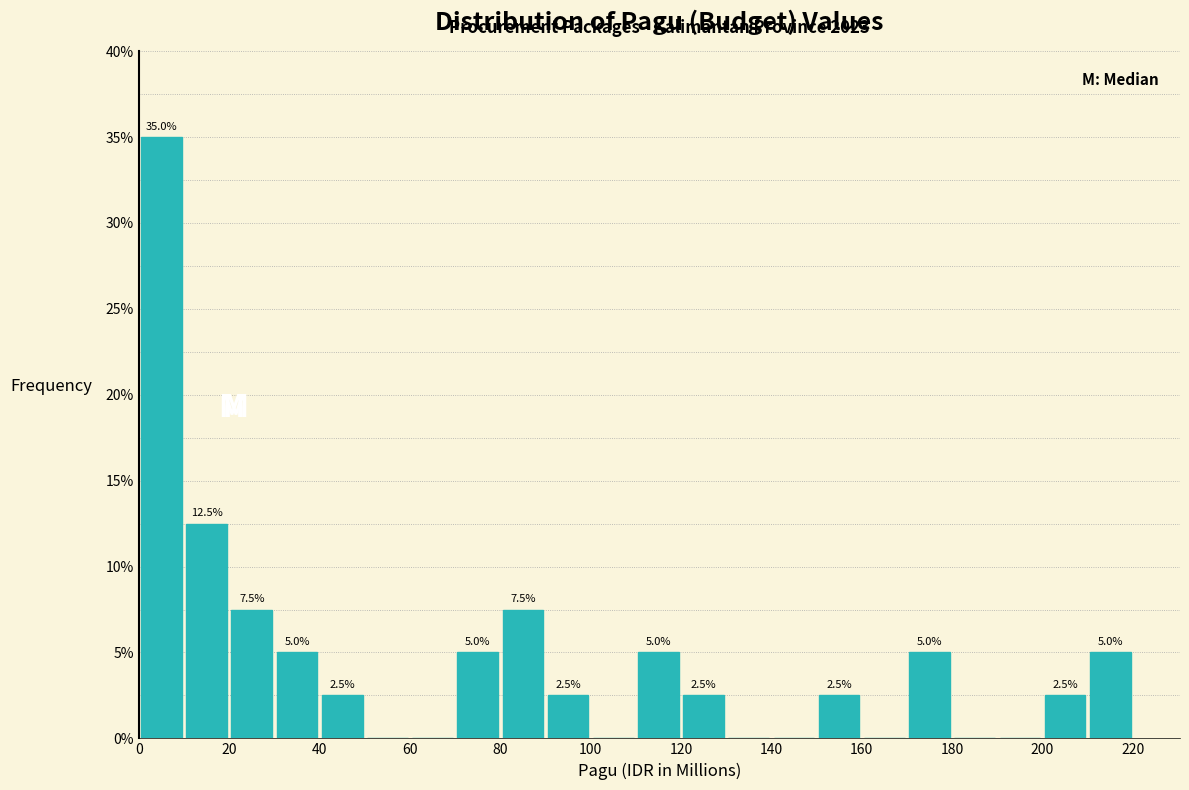

Which range on the x-axis has the tallest bar?

0 to 10